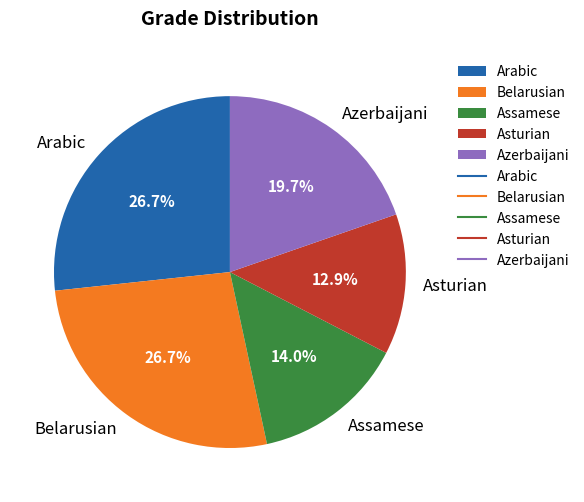

Which category has the smallest portion of the pie?

Asturian